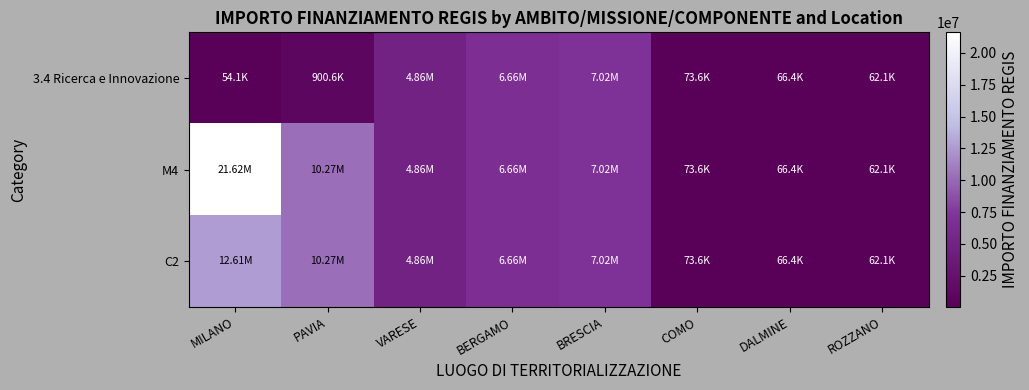

Reading left to right, what are all the values shown in this chart?

3.4 Ricerca e Innovazione: MILANO=54144.9	PAVIA=900630.0	VARESE=4863405.0	BERGAMO=6664665.0	BRESCIA=7024917.0	COMO=73636.1	DALMINE=66393.6	ROZZANO=62062.4
M4: MILANO=21615132.0	PAVIA=10267188.0	VARESE=4863405.0	BERGAMO=6664665.0	BRESCIA=7024917.0	COMO=73636.1	DALMINE=66393.6	ROZZANO=62062.4
C2: MILANO=12608826.0	PAVIA=10267188.0	VARESE=4863405.0	BERGAMO=6664665.0	BRESCIA=7024917.0	COMO=73636.1	DALMINE=66393.6	ROZZANO=62062.4